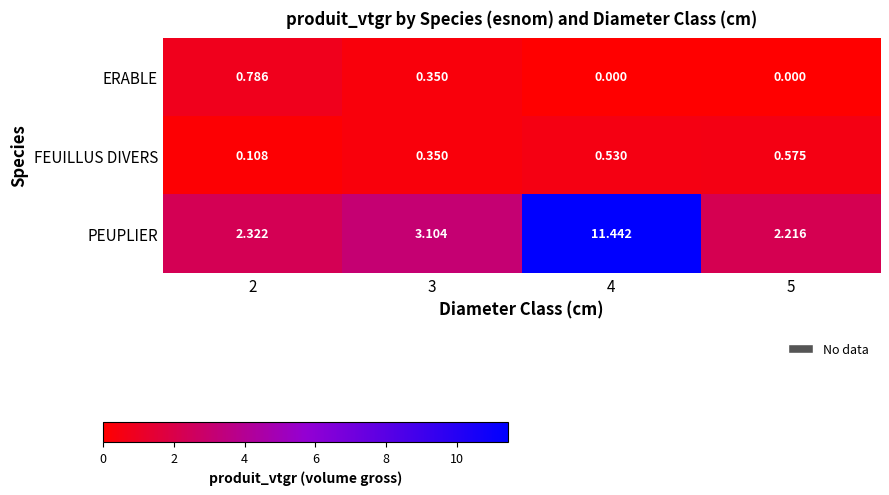

Rank the series by their maximum value, from highest to lowest.

PEUPLIER, ERABLE, FEUILLUS DIVERS